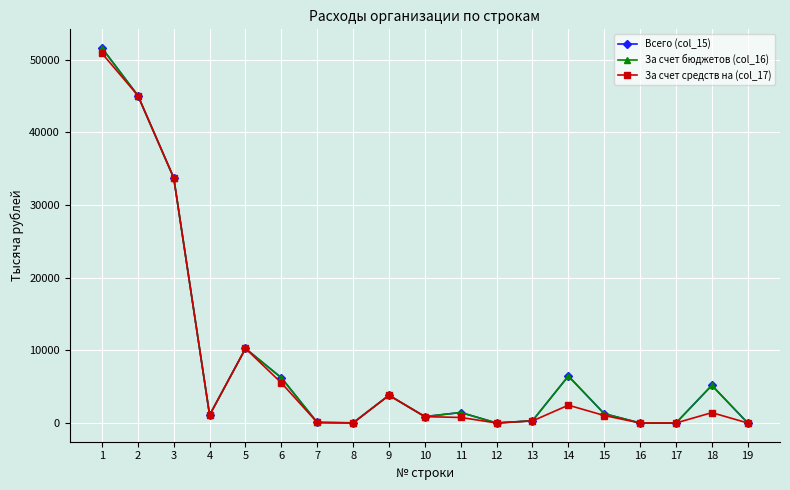

Which series changed the most between 5 and 9?

Всего (col_15)